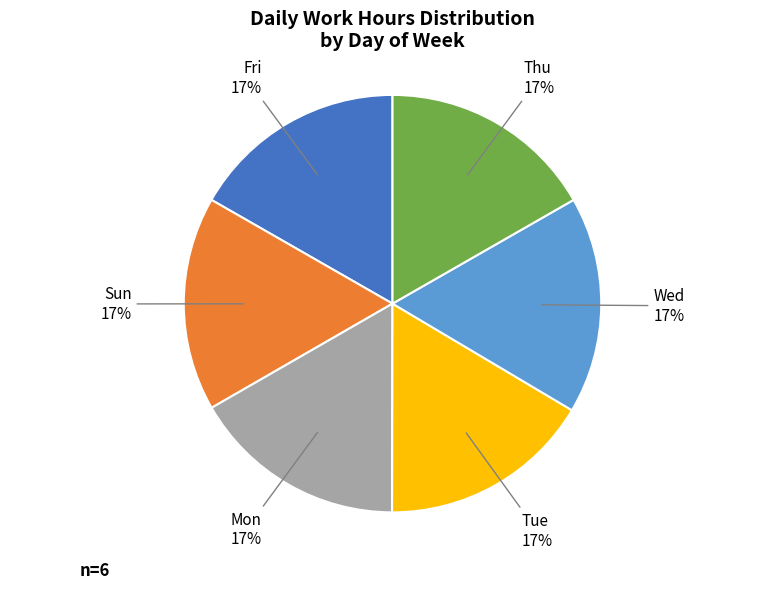

Is there any slice that represents more than half of the pie?

No